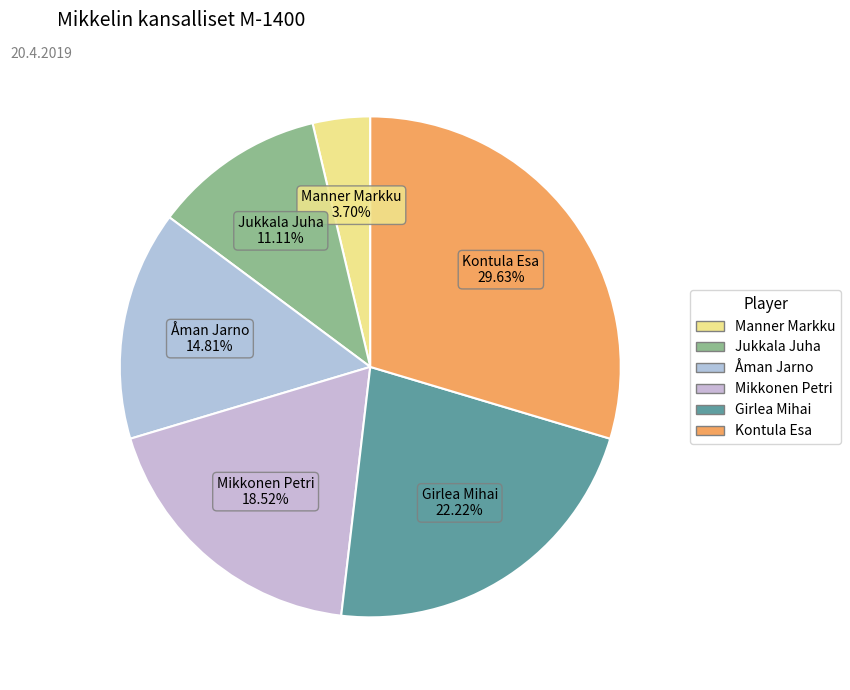

To the nearest percent, what is the average slice percentage?

17%